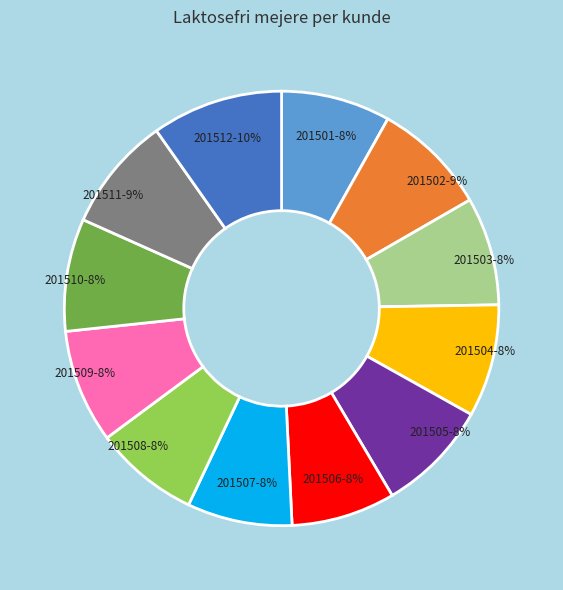

To the nearest percent, what is the difference between the largest and smallest slice percentages?

2%